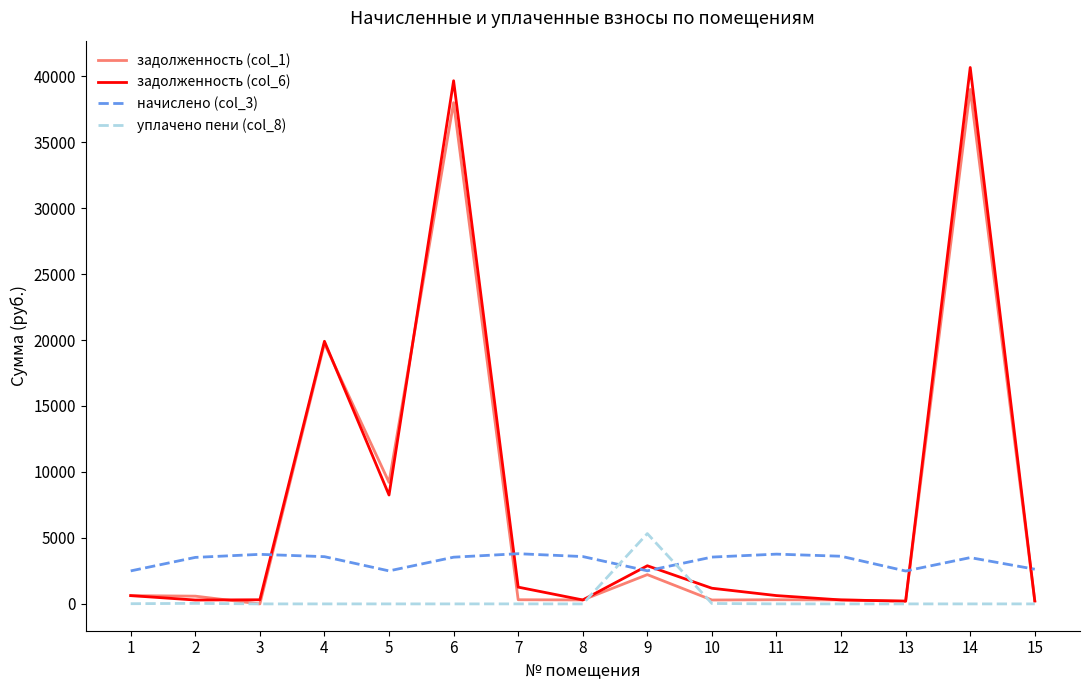

What is the maximum value shown in the chart?

40656.5